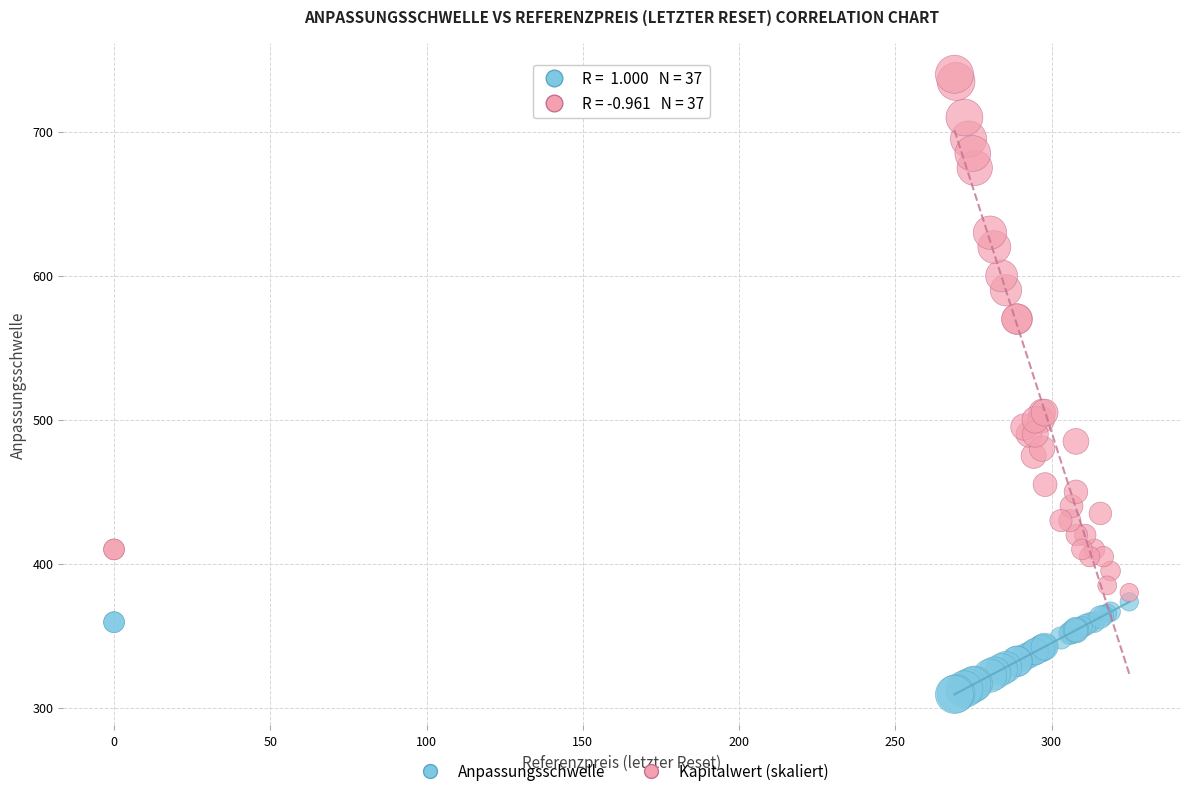

What is the X range (max minus min) for the scatter plot?

324.9